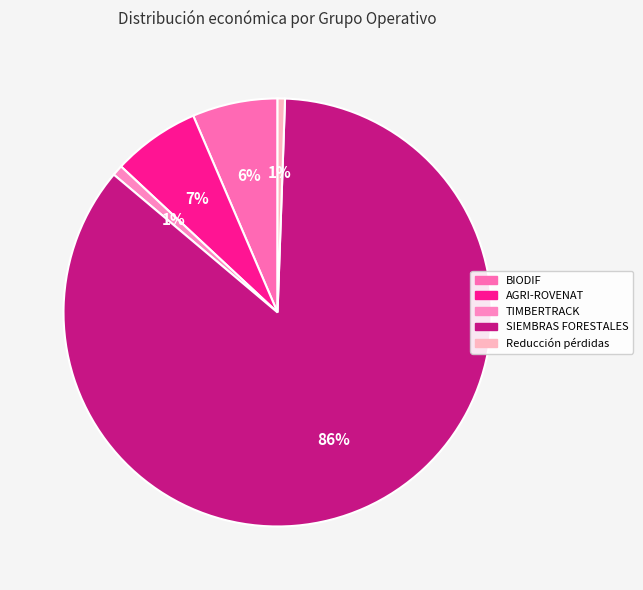

Is it true that AGRI-ROVENAT is 7% of the pie?

True